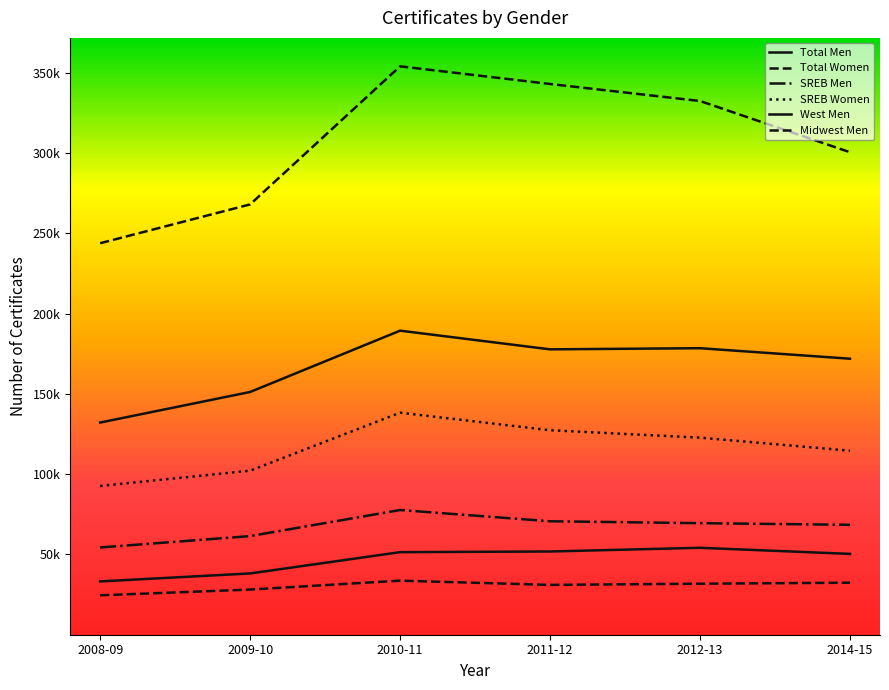

The Total Women series shows 229550 at 2010-11. True or false?

False